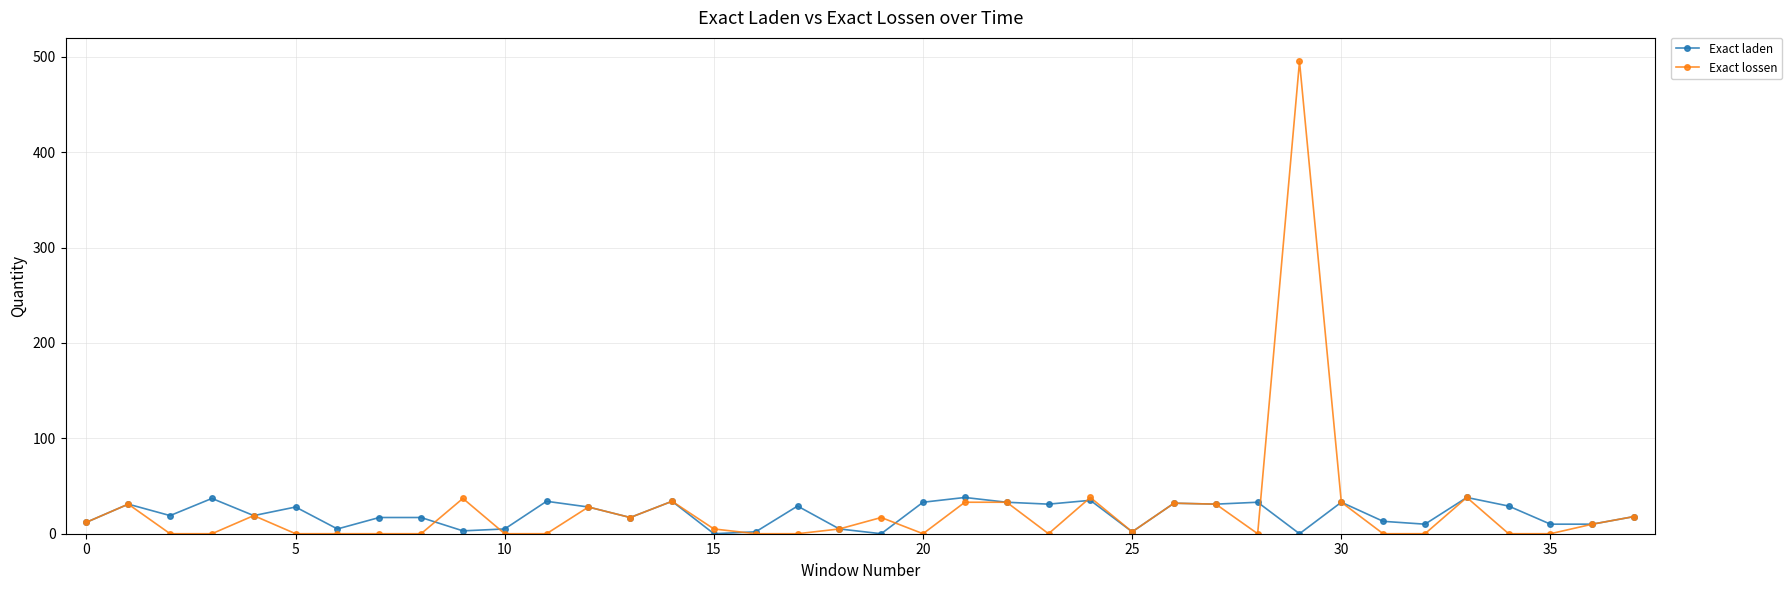

Rank the series by their maximum value, from highest to lowest.

Exact lossen, Exact laden